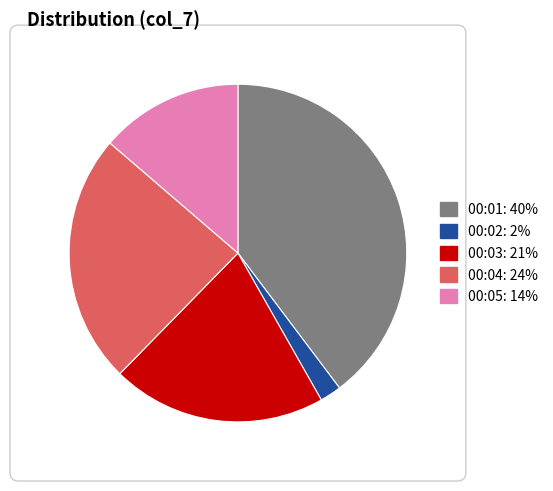

Does any single category account for the majority?

No